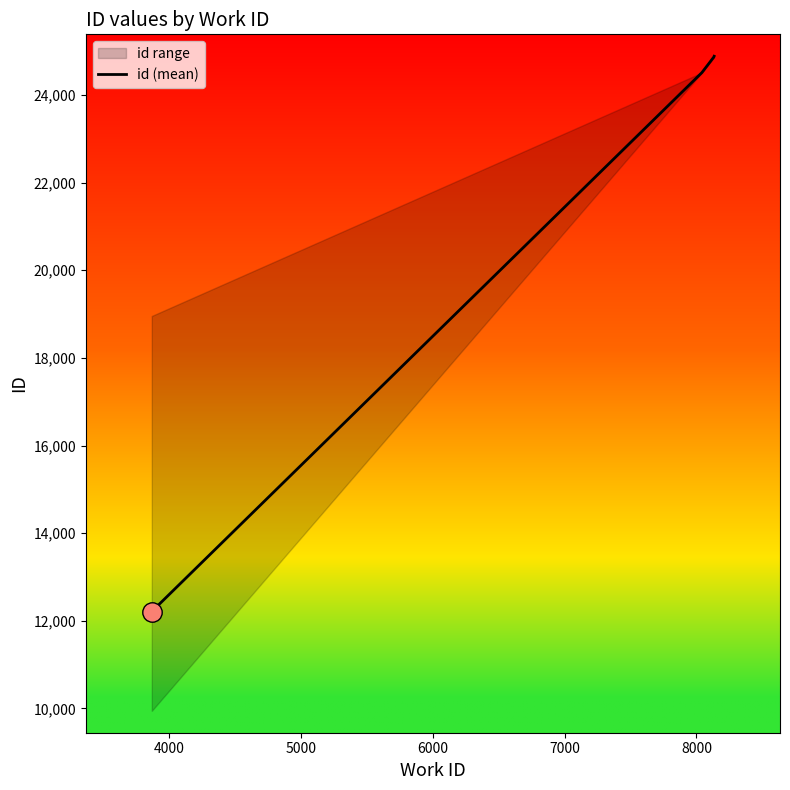

How many series are shown in this chart?

1